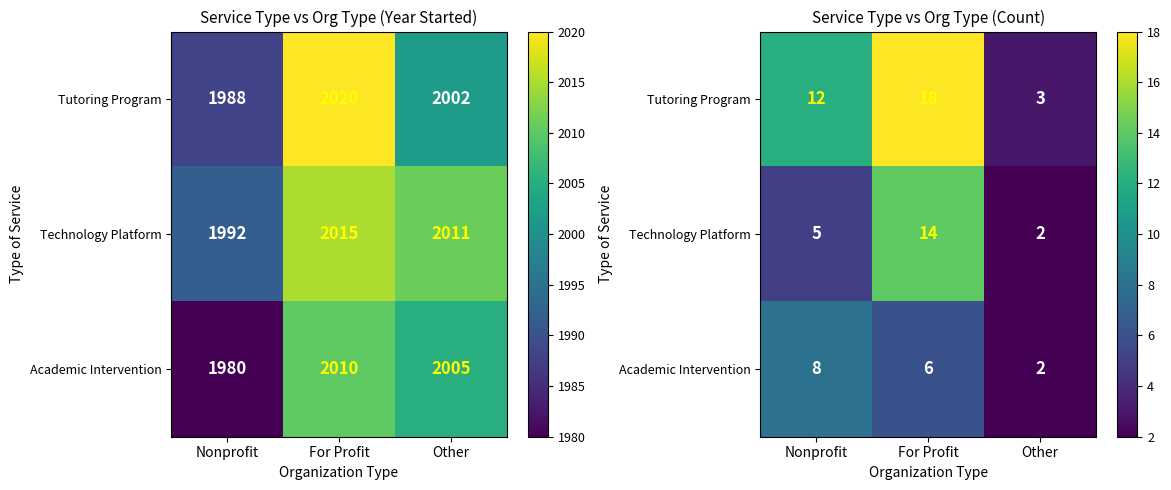

What is the smallest value displayed?

2